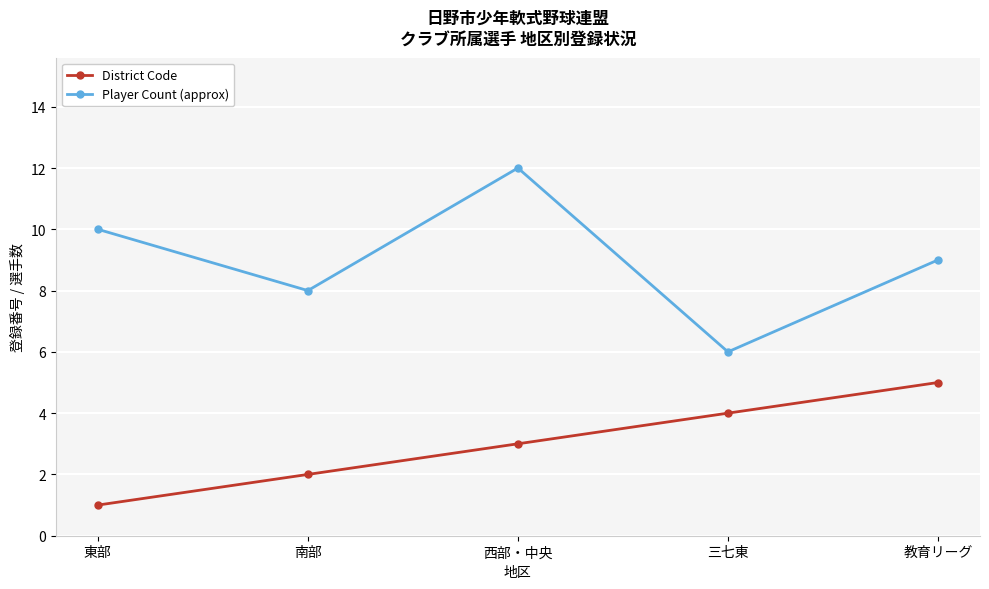

What is the value of the District Code point at the 1st from the left?

1